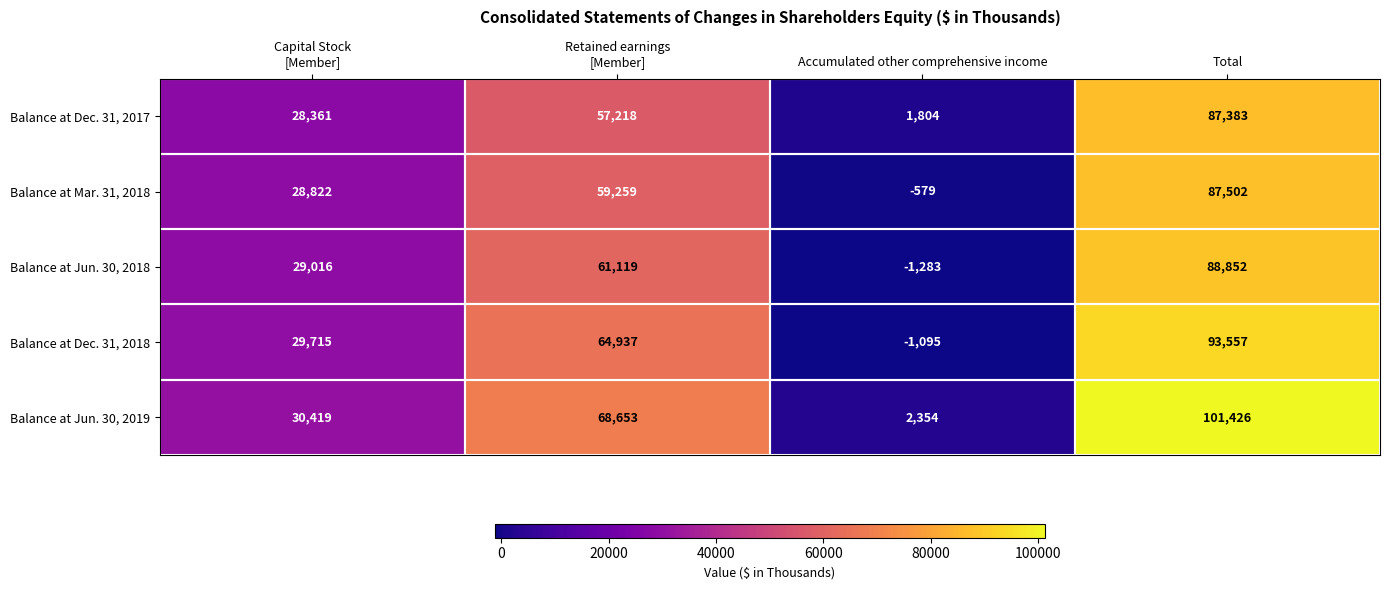

Which series has the largest range (max minus min)?

Balance at Jun. 30, 2019